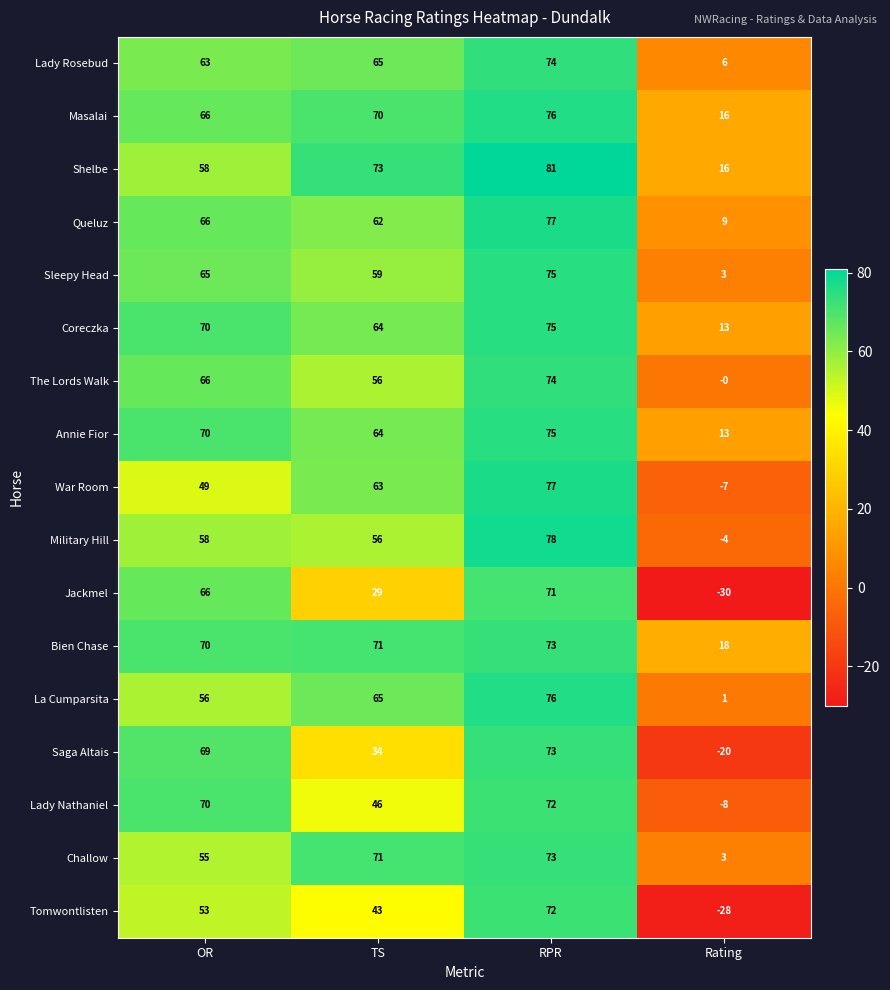

What is the approximate value of Bien Chase at Rating, to the nearest 5?

20